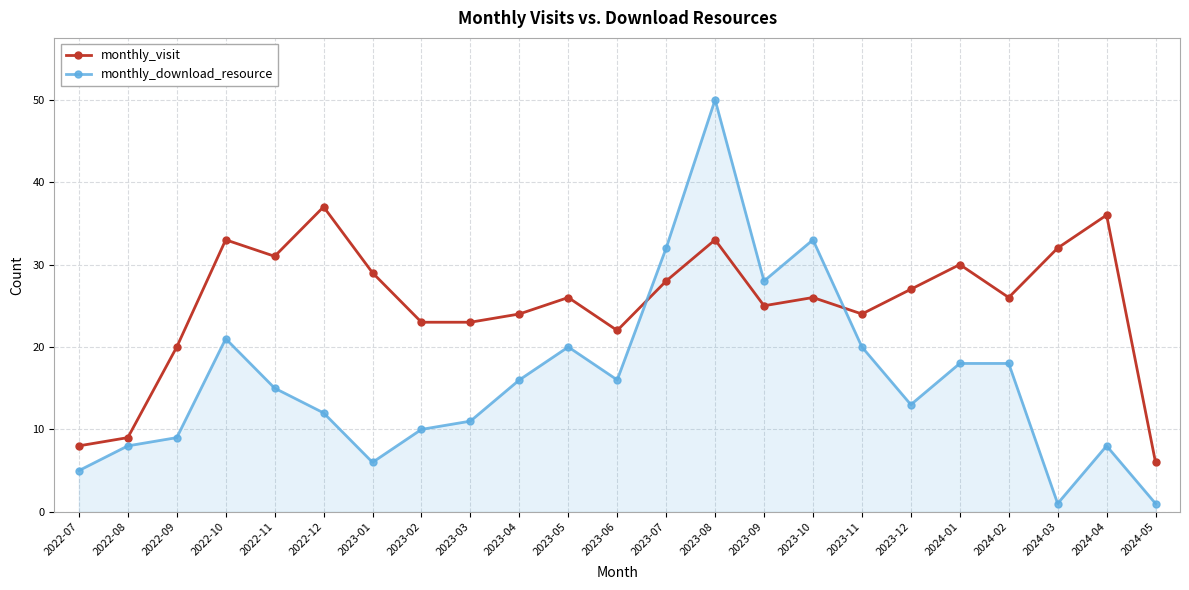

True or false: monthly_download_resource and monthly_visit cross at least once.

True